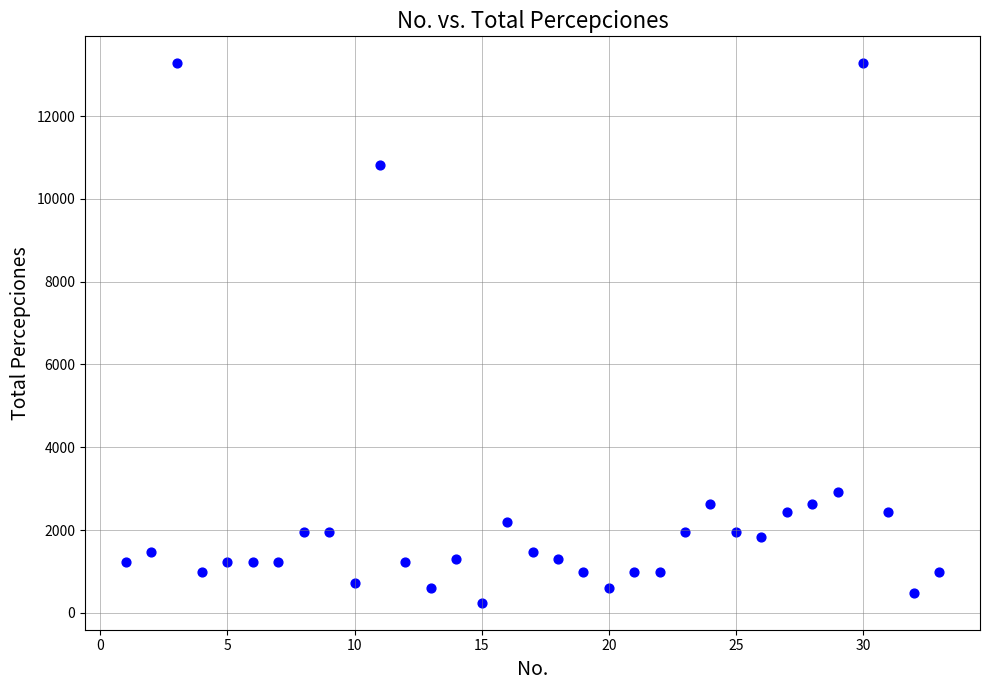

What is the range of Y values (max minus min)?

13029.8